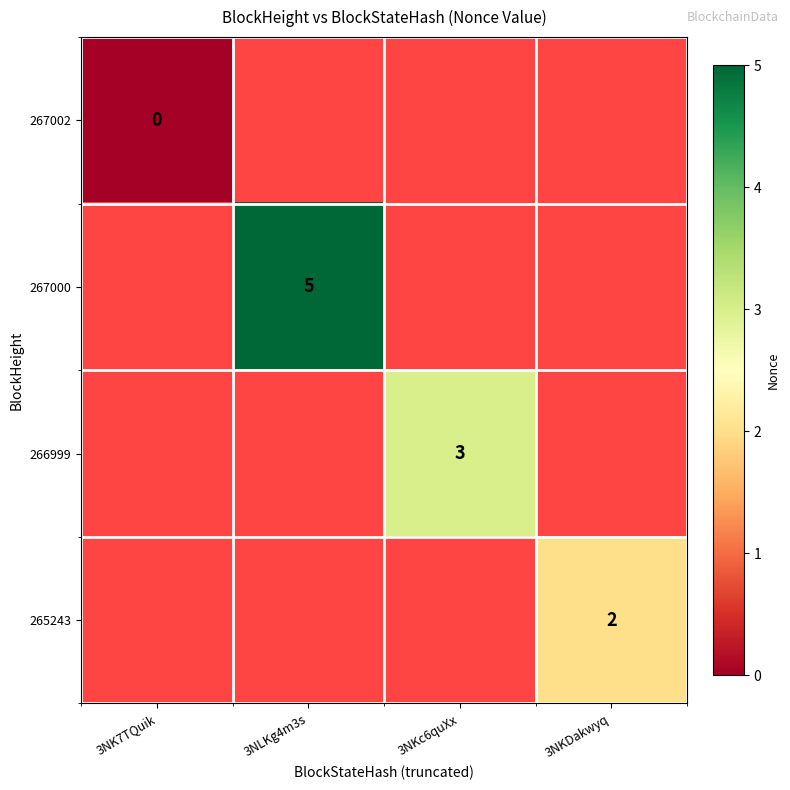

Is it true that 267000 equals 3 at 3NLKg4m3s?

False